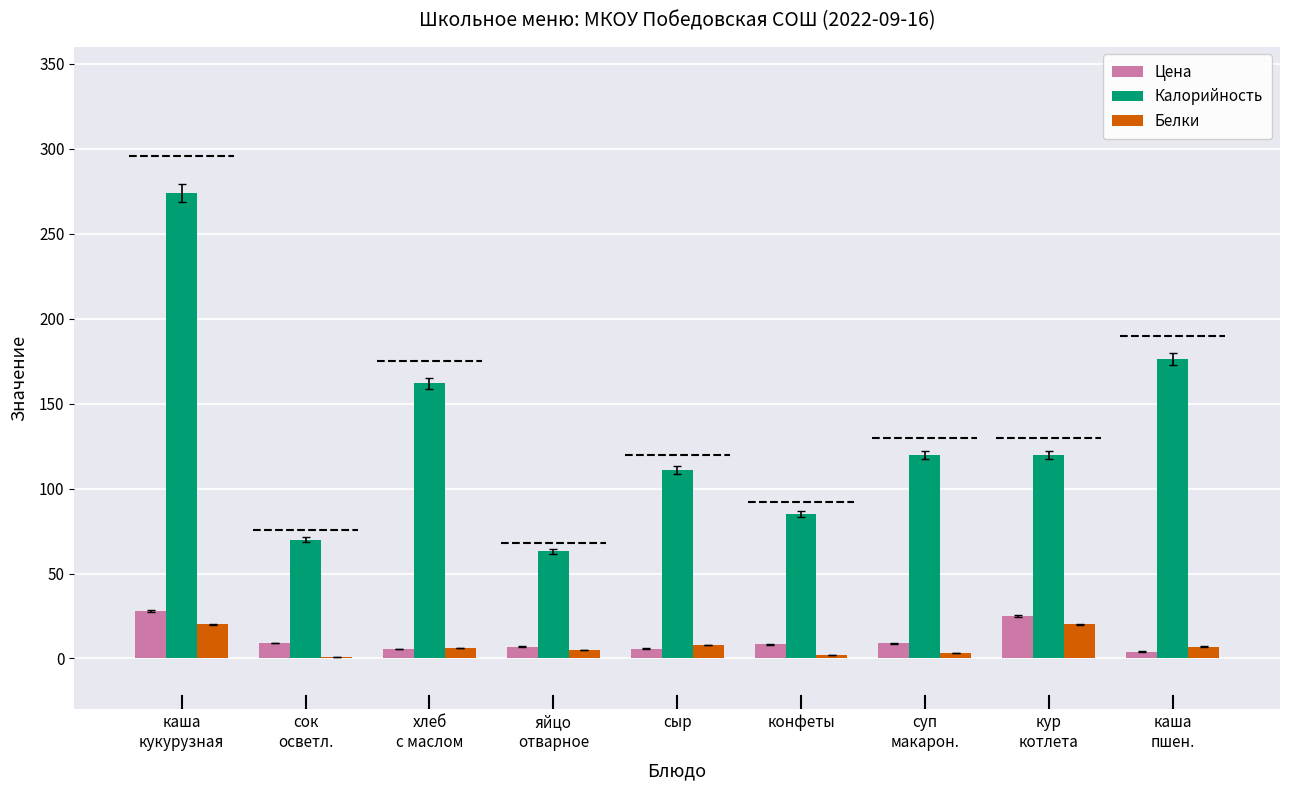

True or false: Калорийность has a value of 111.0 at сыр.

True